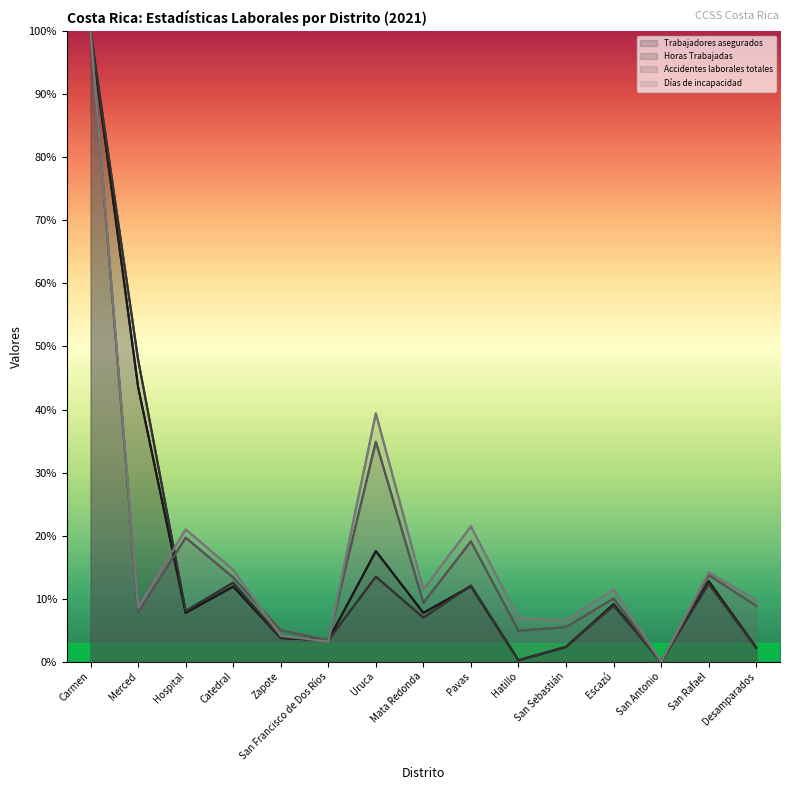

How many values in the Horas Trabajadas series exceed 8?

8